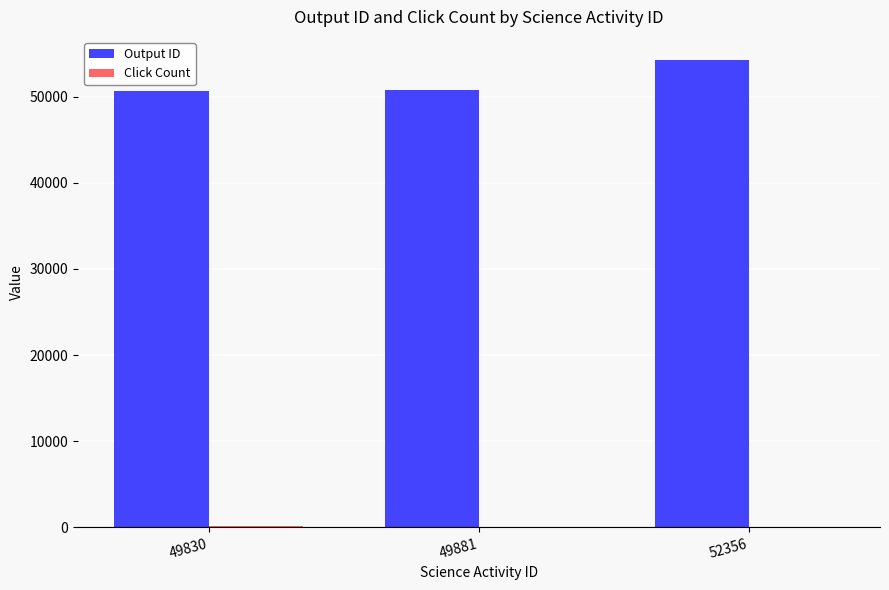

What is the difference between the Output ID values at 49881 and 52356?

3404